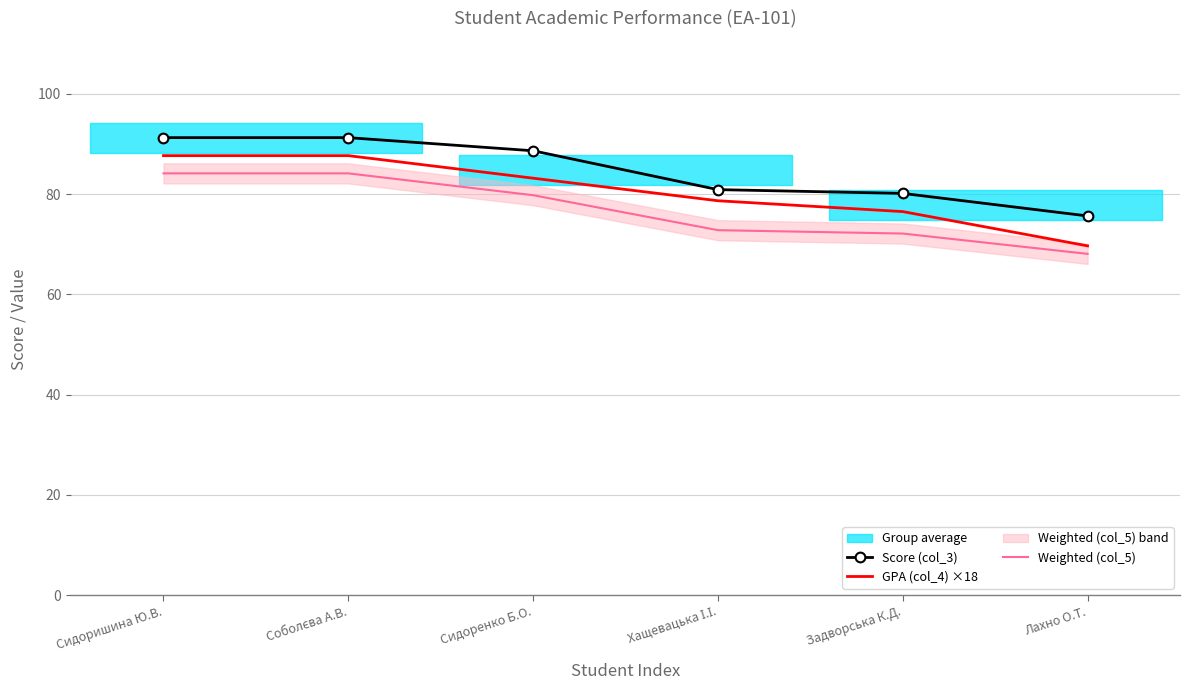

What is the maximum value for GPA (col_4) ×18?

87.7